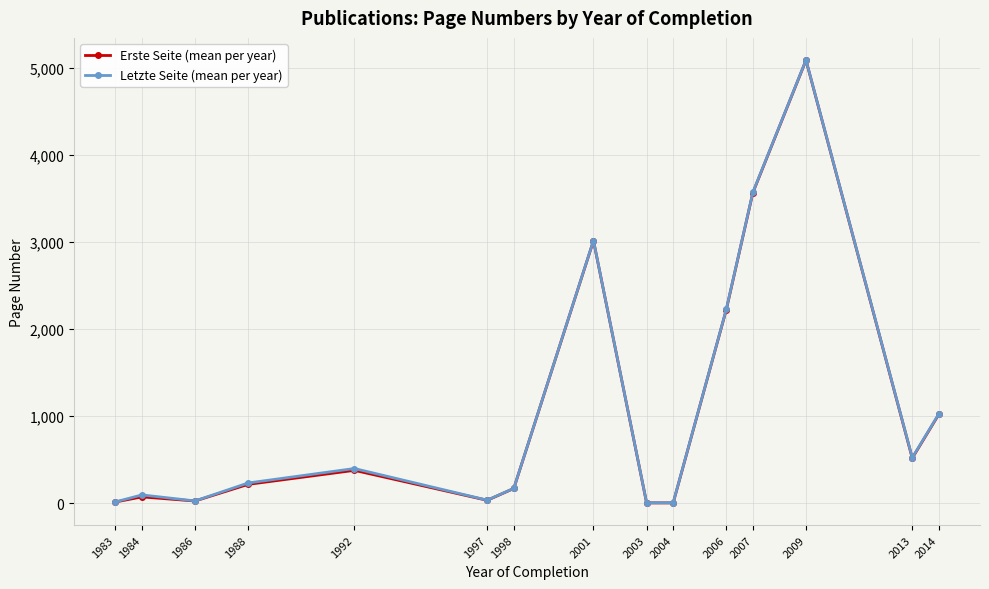

What is the highest value of the Letzte Seite (mean per year) series?

5088.0